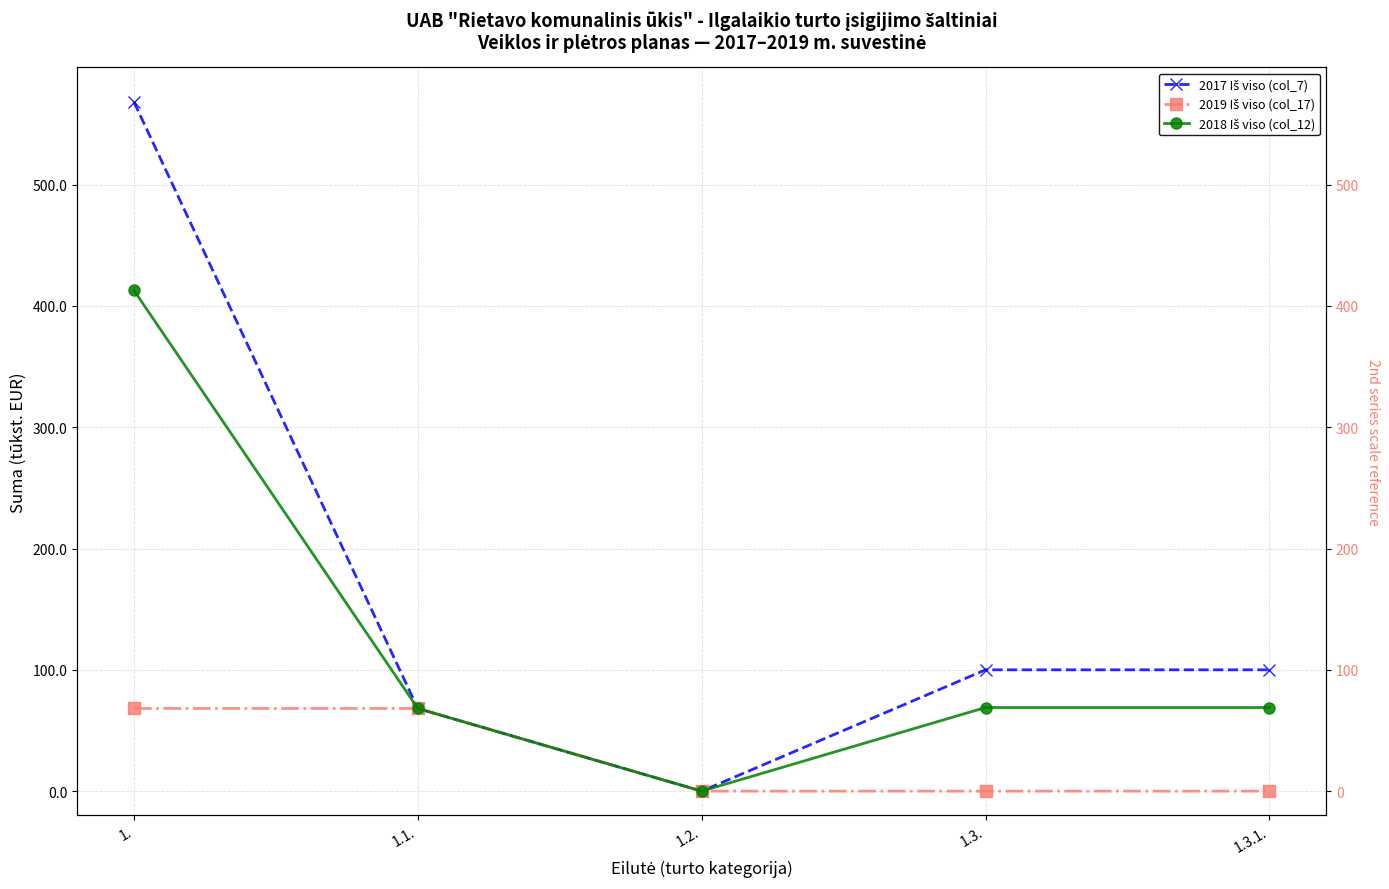

Is this an area chart (filled region under the line)?

No